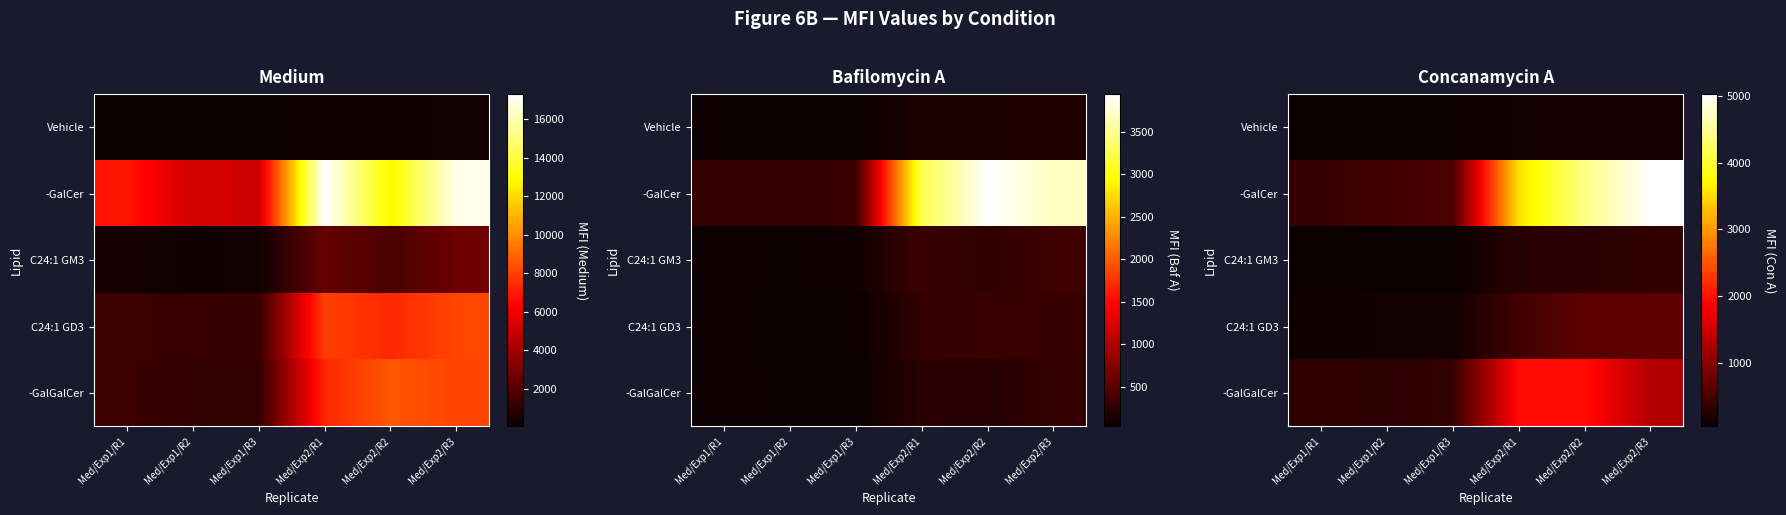

At which label is C24:1 GD3 closest to 378?

Med/Exp2/R1